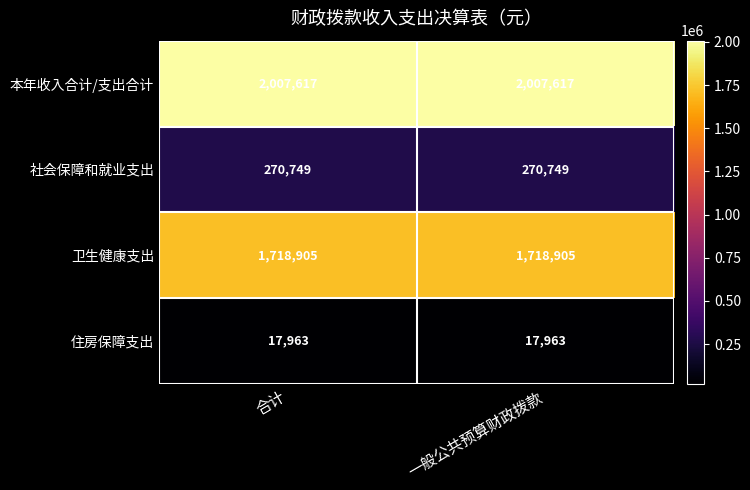

True or false: 卫生健康支出 has a value of 1718905 at 合计.

True